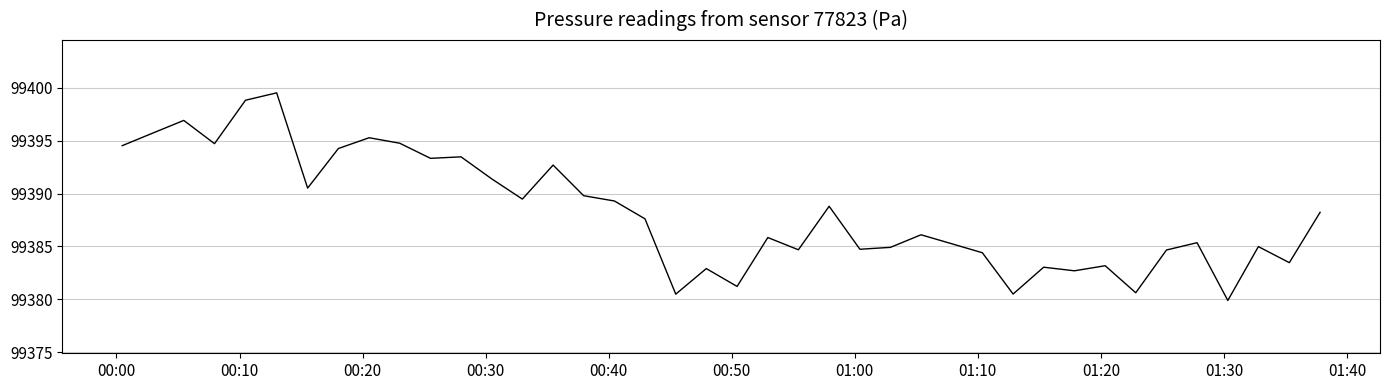

What is the smallest value displayed?

99379.9